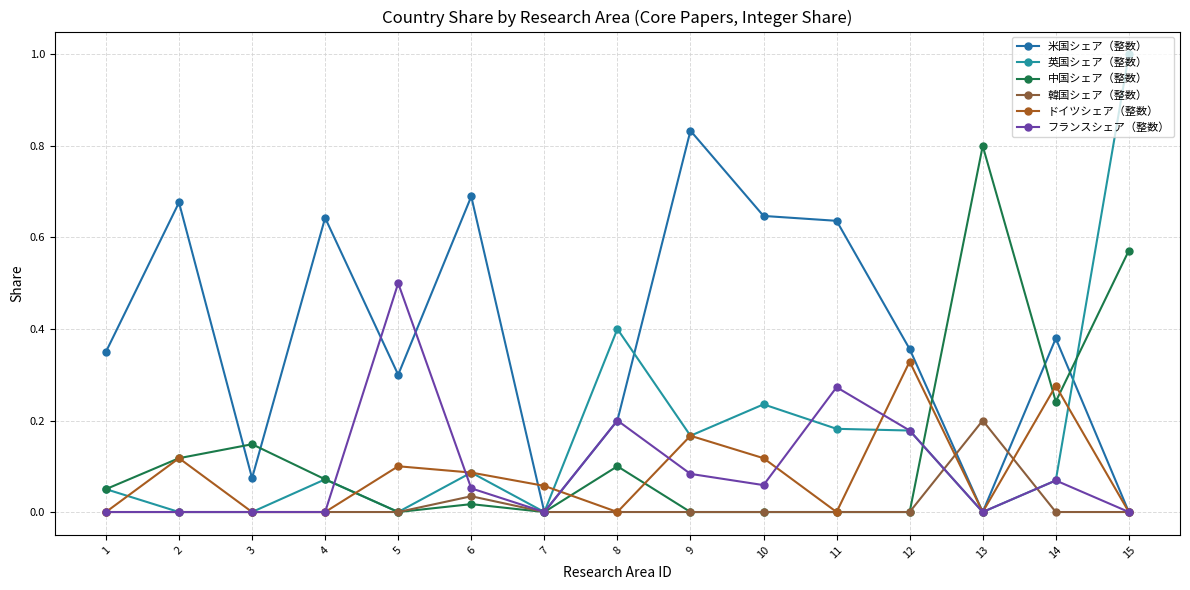

True or false: 中国シェア（整数） and 韓国シェア（整数） intersect in this chart.

False